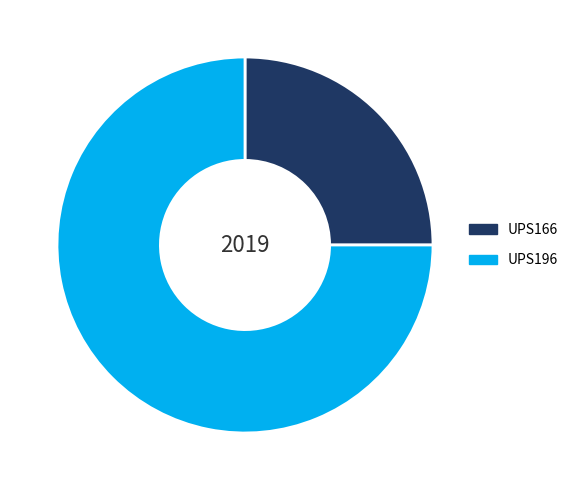

Combined, do UPS196 and UPS166 account for over 50%?

Yes